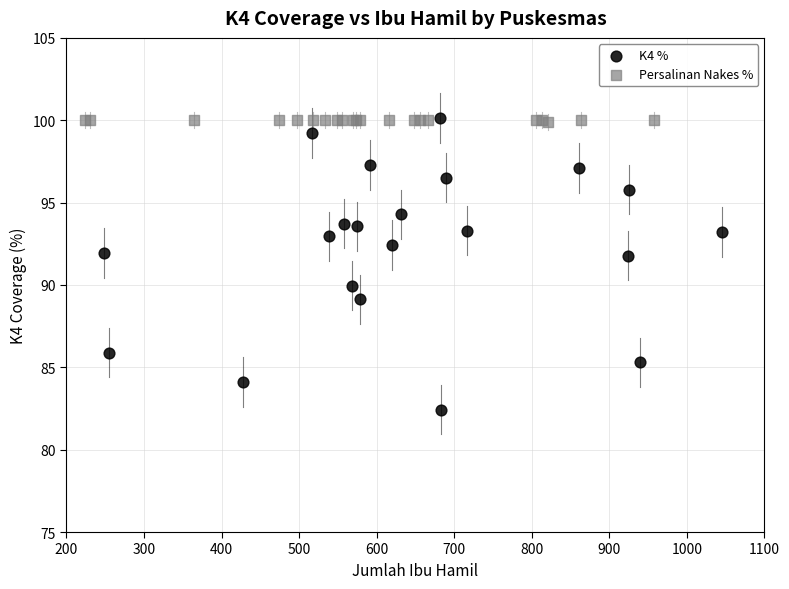

Which series has the largest Y range (max minus min)?

K4 %